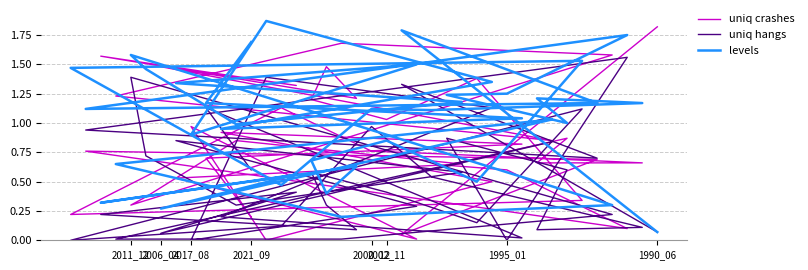

What is the sum of all uniq crashes values?

32.9